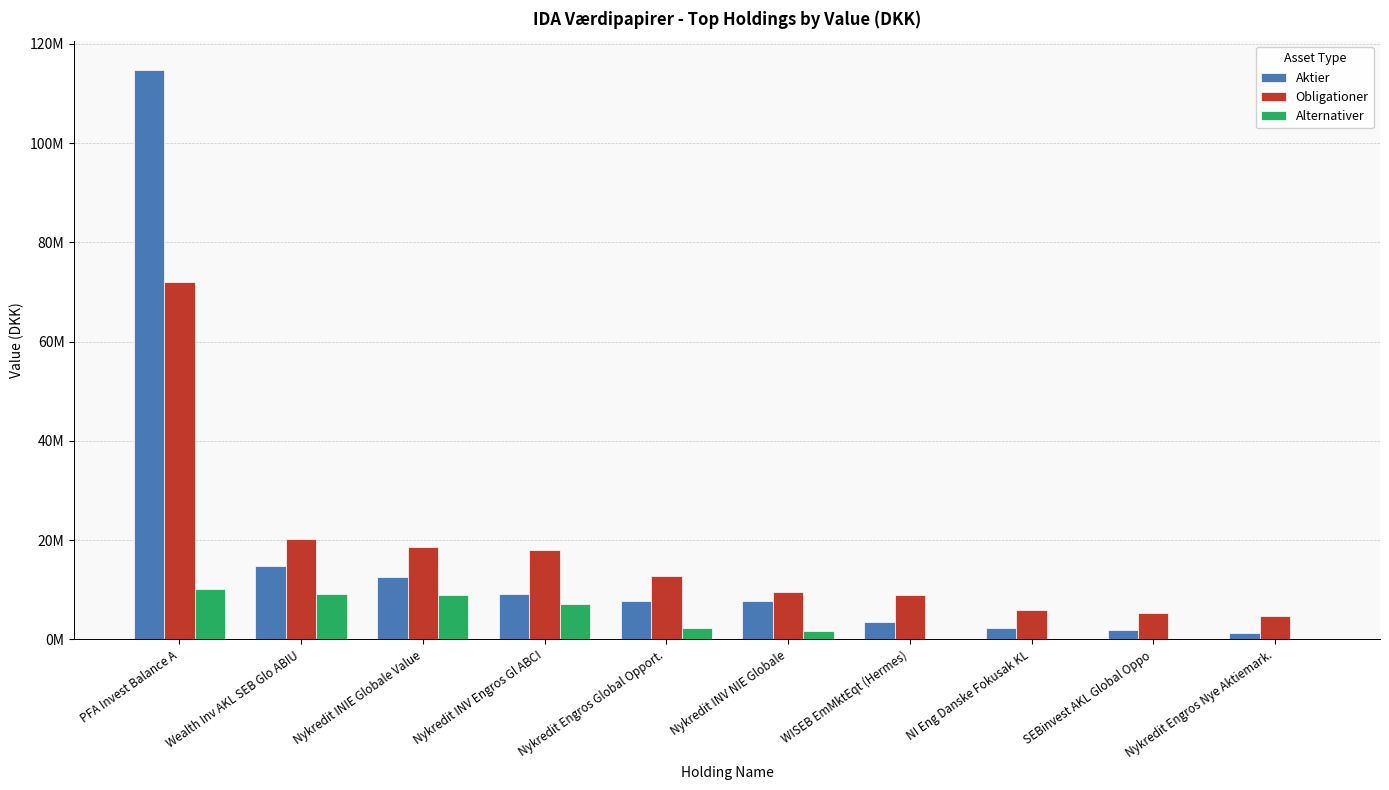

What are all the series names shown in the legend?

Aktier, Obligationer, Alternativer